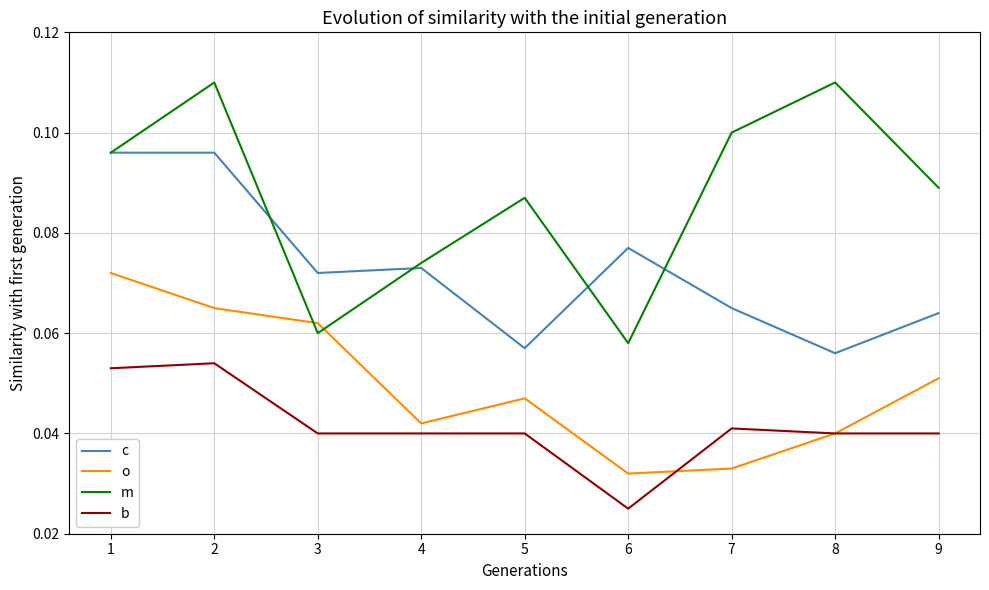

Which series has the largest range (max minus min)?

m